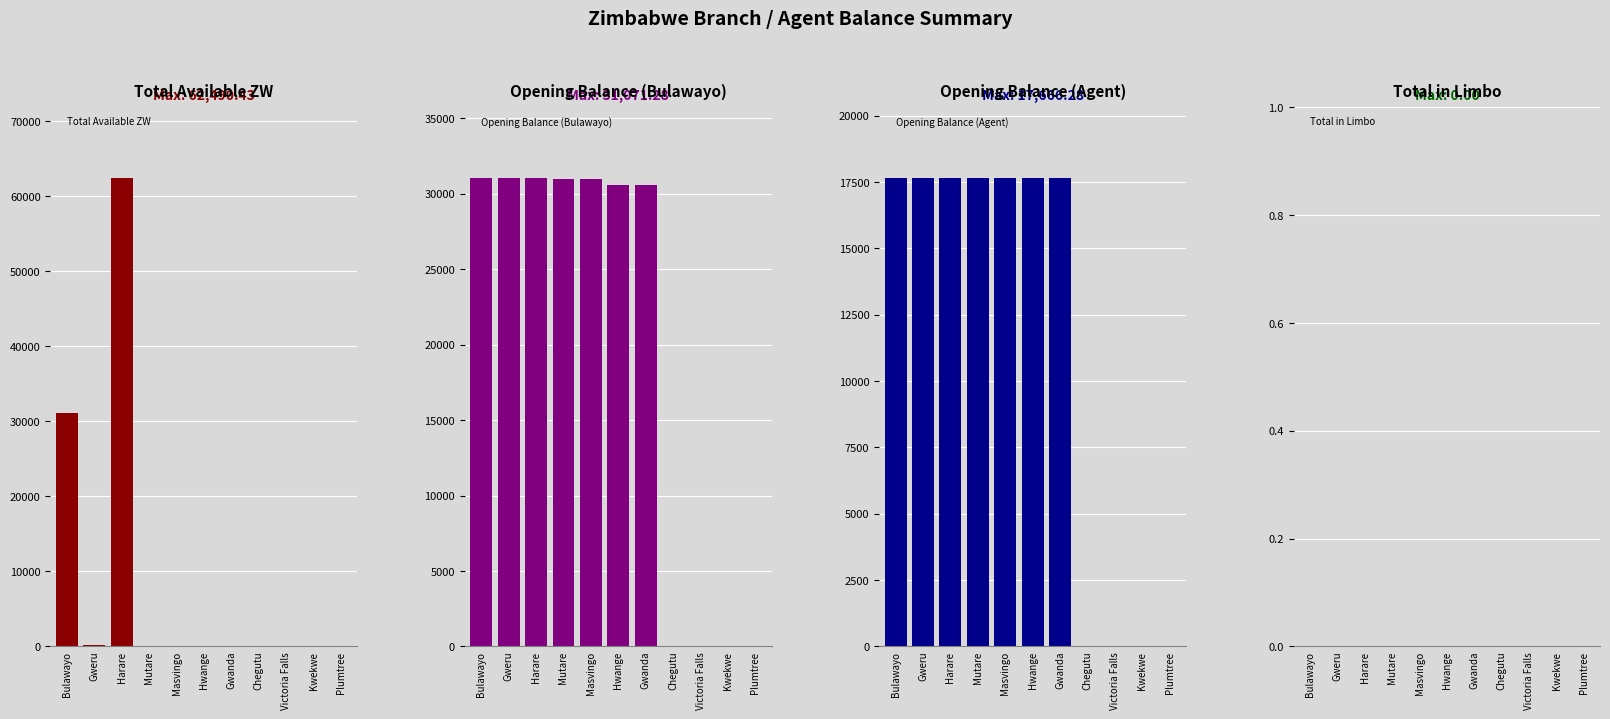

What is the difference between the second highest and minimum values in the Opening Balance (Agent) series?

17666.3